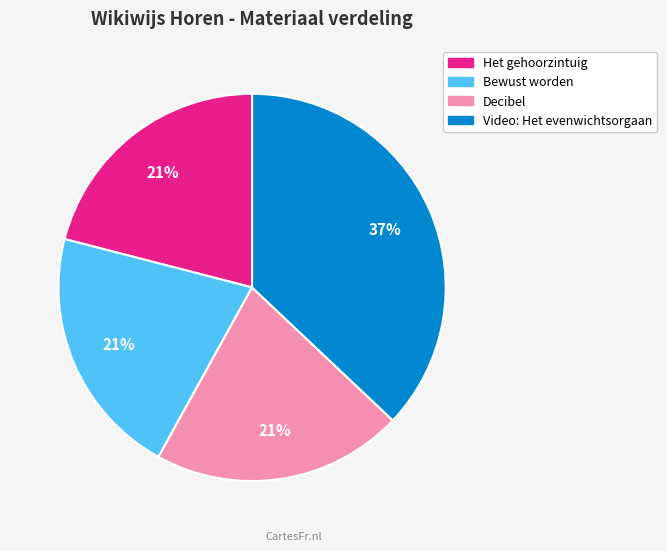

Is the sum of Video: Het evenwichtsorgaan and Decibel greater than half?

Yes